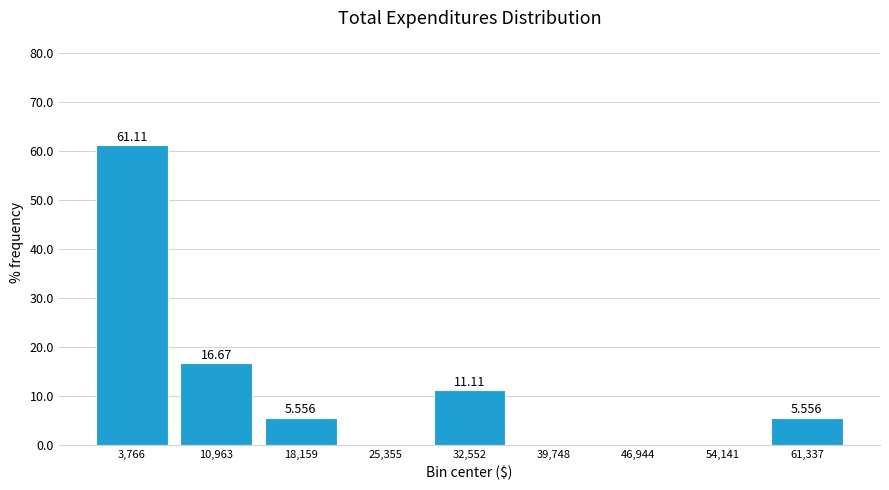

Which range on the x-axis has the tallest bar?

0 to 7000